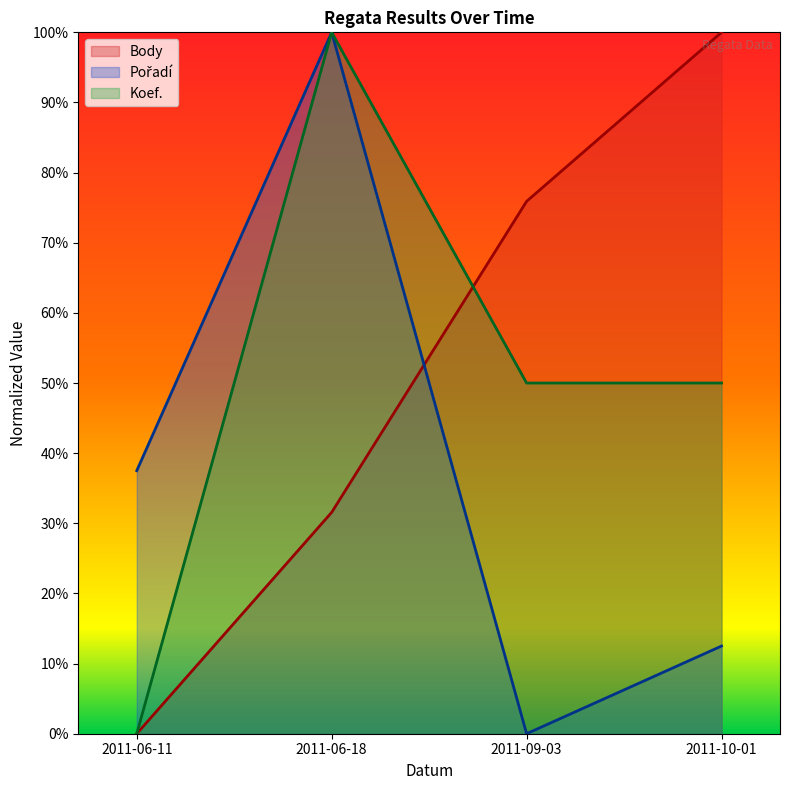

What is the label of the 3rd point from the right?

2011-06-18